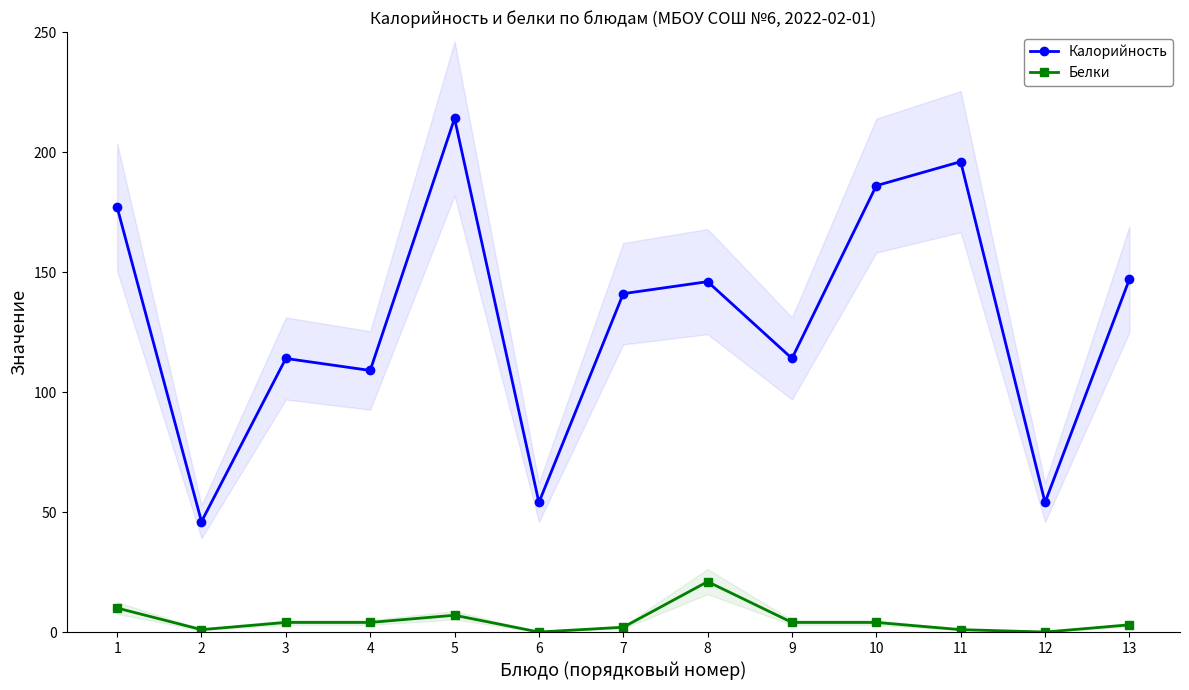

What is the sum of all Белки values?

61